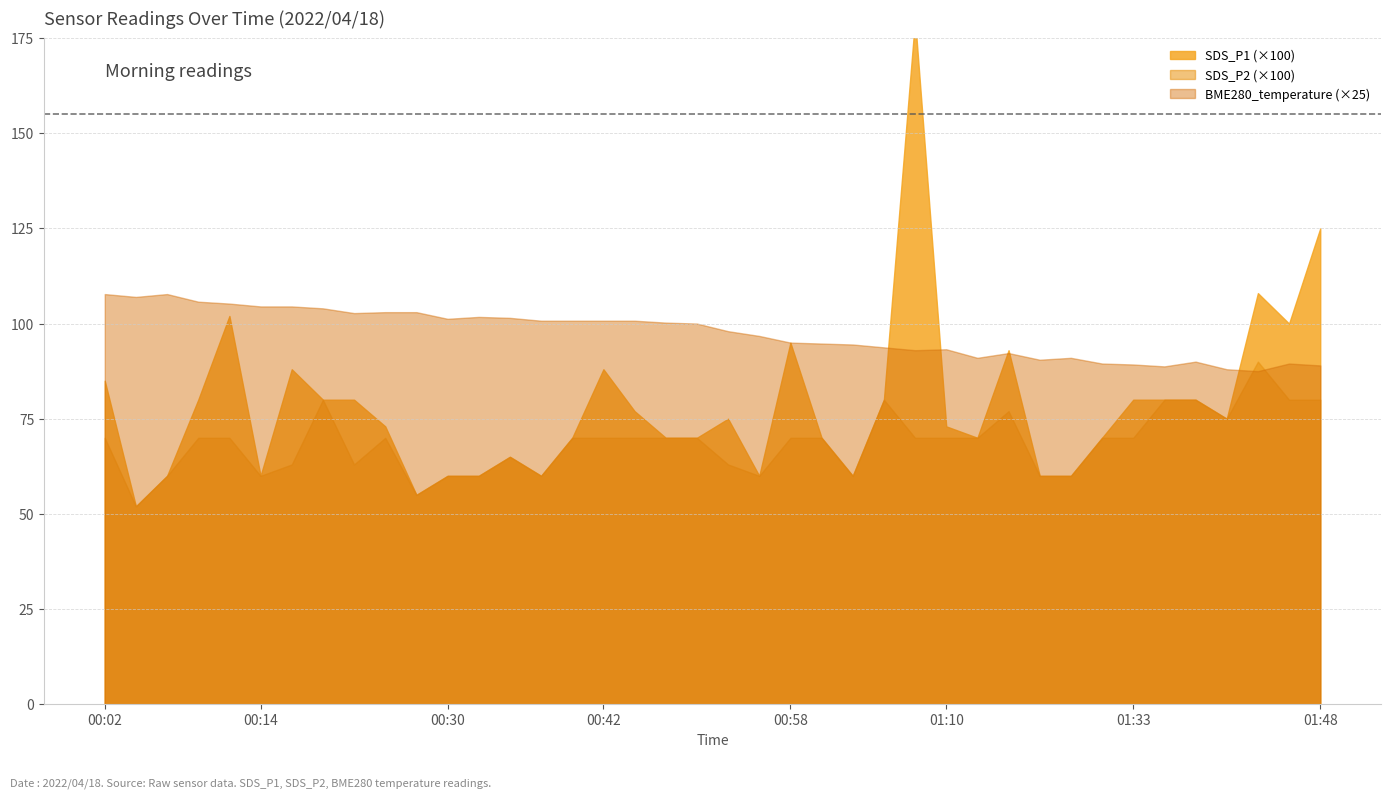

At which category is the sum across all series the highest?

01:08